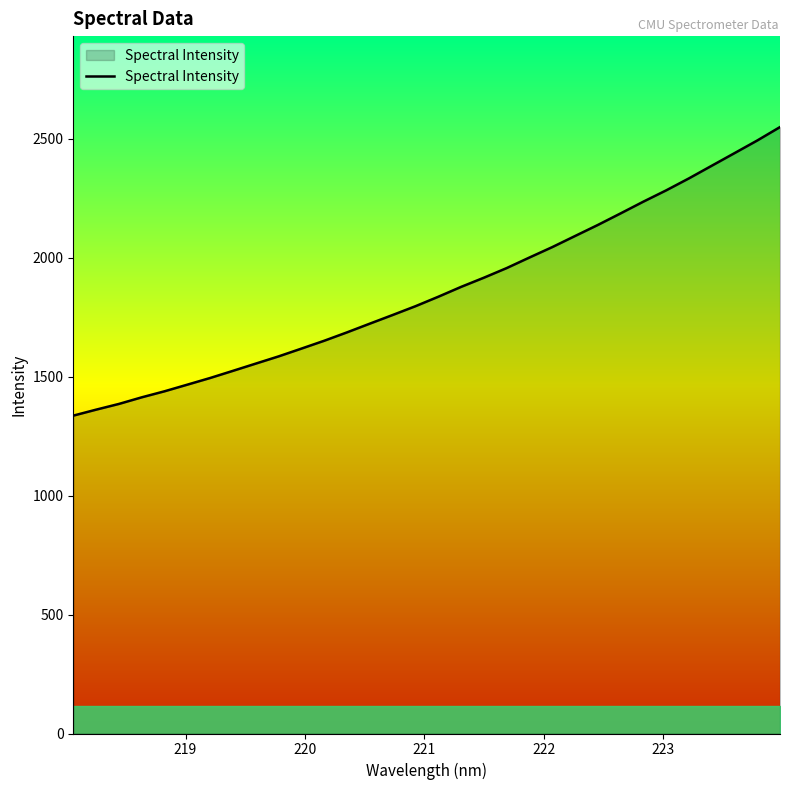

What is the difference between the maximum and minimum values?

1212.6